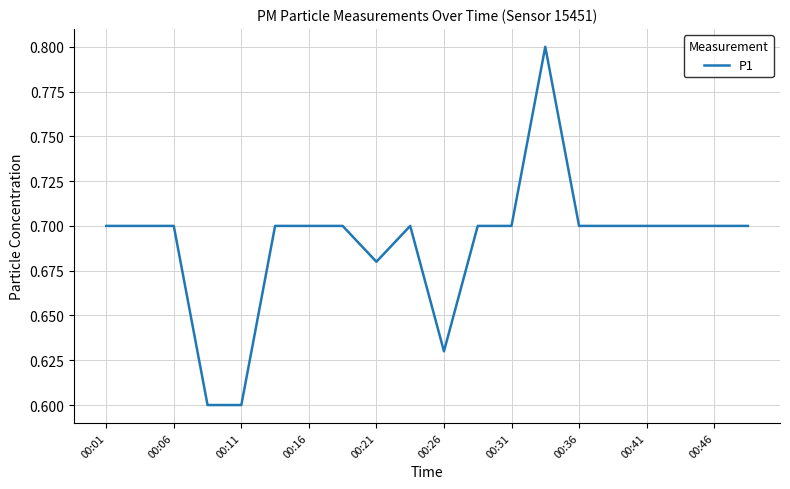

What is the greatest value displayed?

0.8